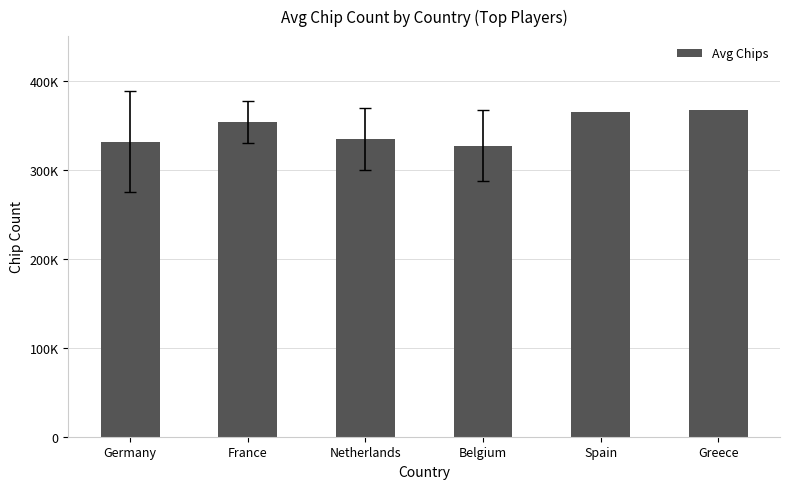

What position from the right is Netherlands?

4